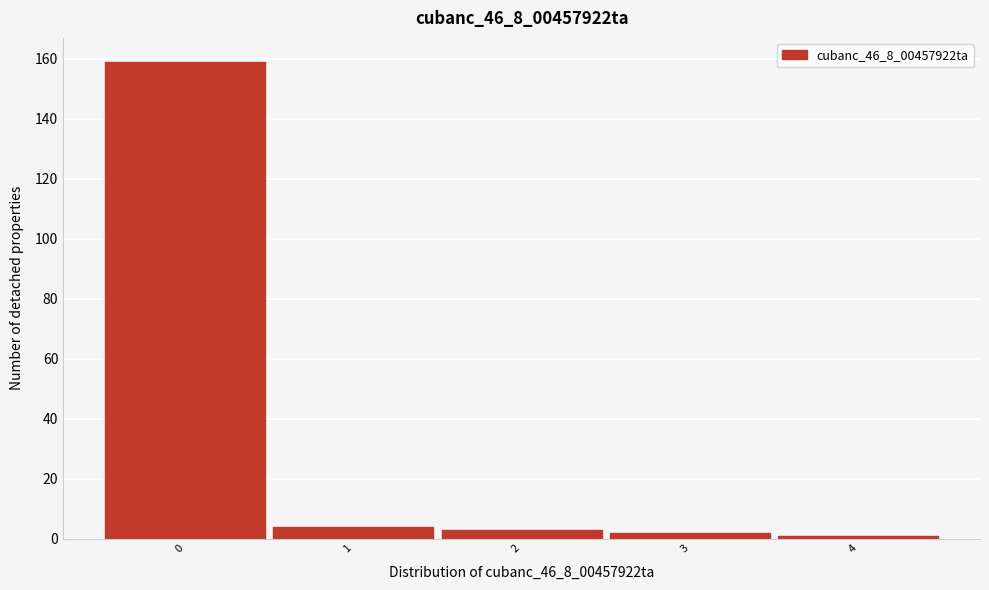

Which range on the x-axis has the tallest bar?

-0.5 to 0.5